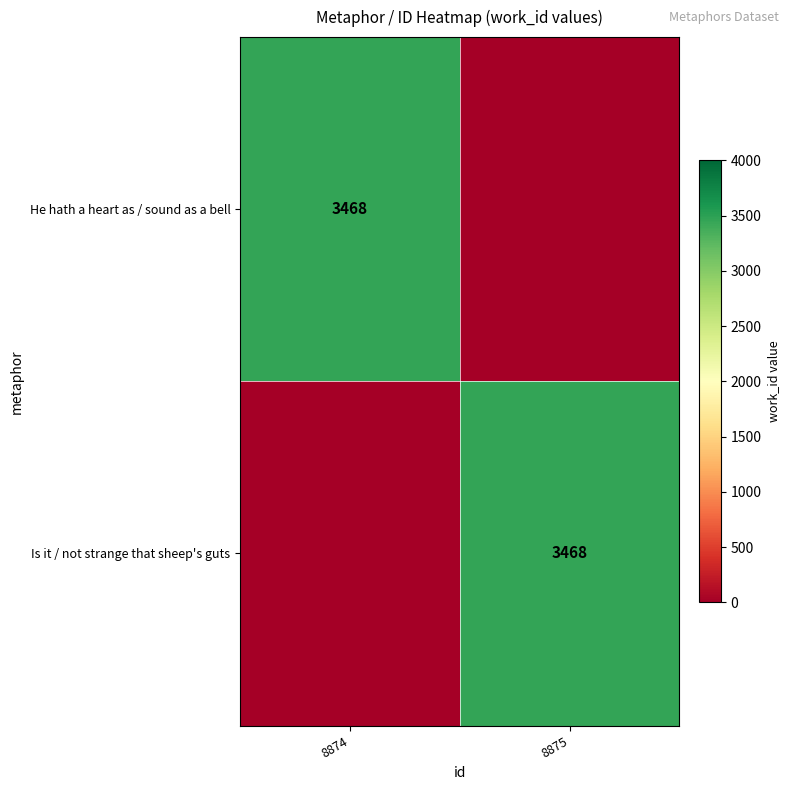

Is it true that Is it / not strange that sheep's guts equals 5107 at 8875?

False